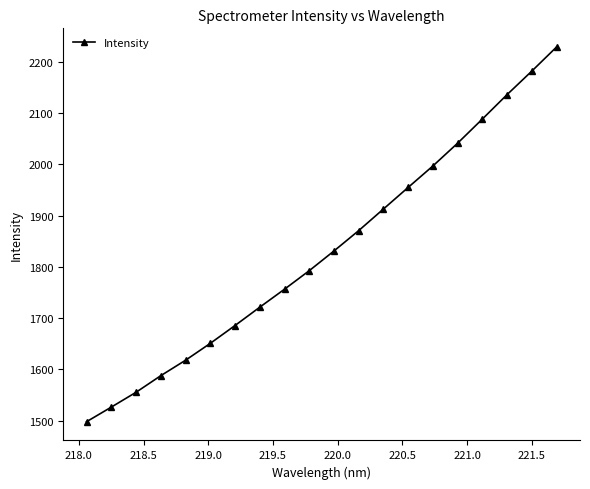

What is the difference between the second highest and second lowest values?

655.4